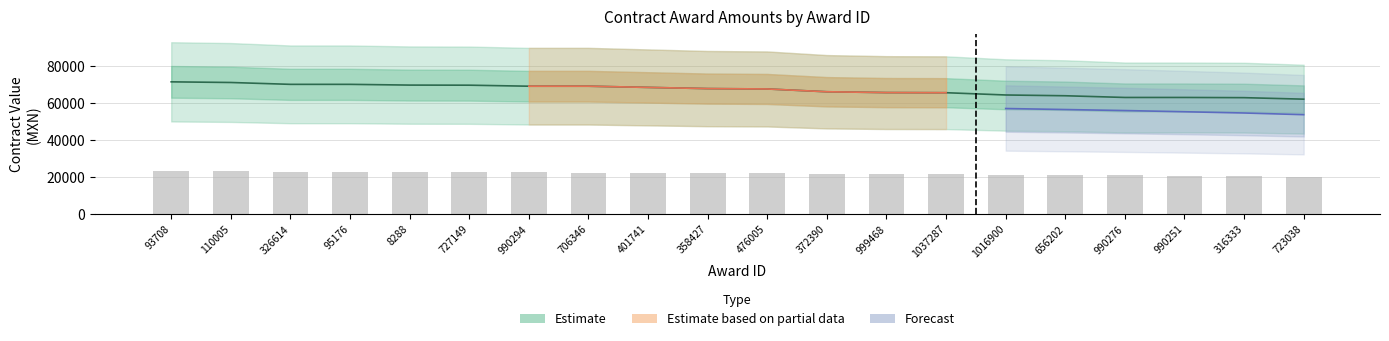

True or false: contracts.value.amount has a value of 29119.9 at 401741.

False